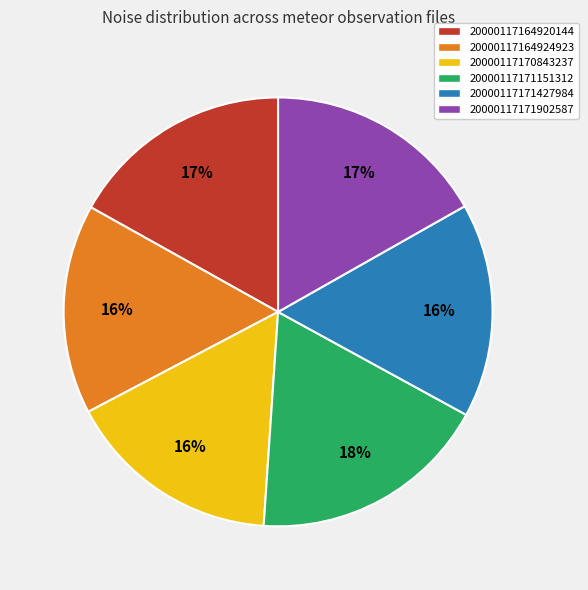

To the nearest percent, what portion does 20000117171902587 represent?

17%